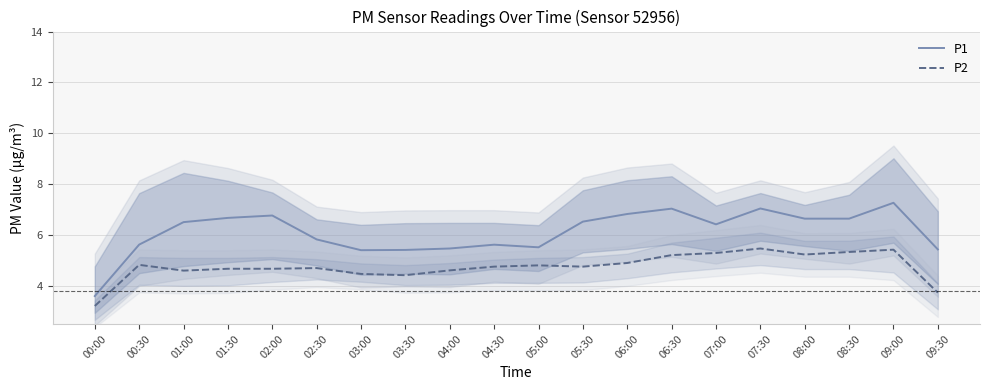

The value of P1 at 03:30 is 1.4. True or false?

False